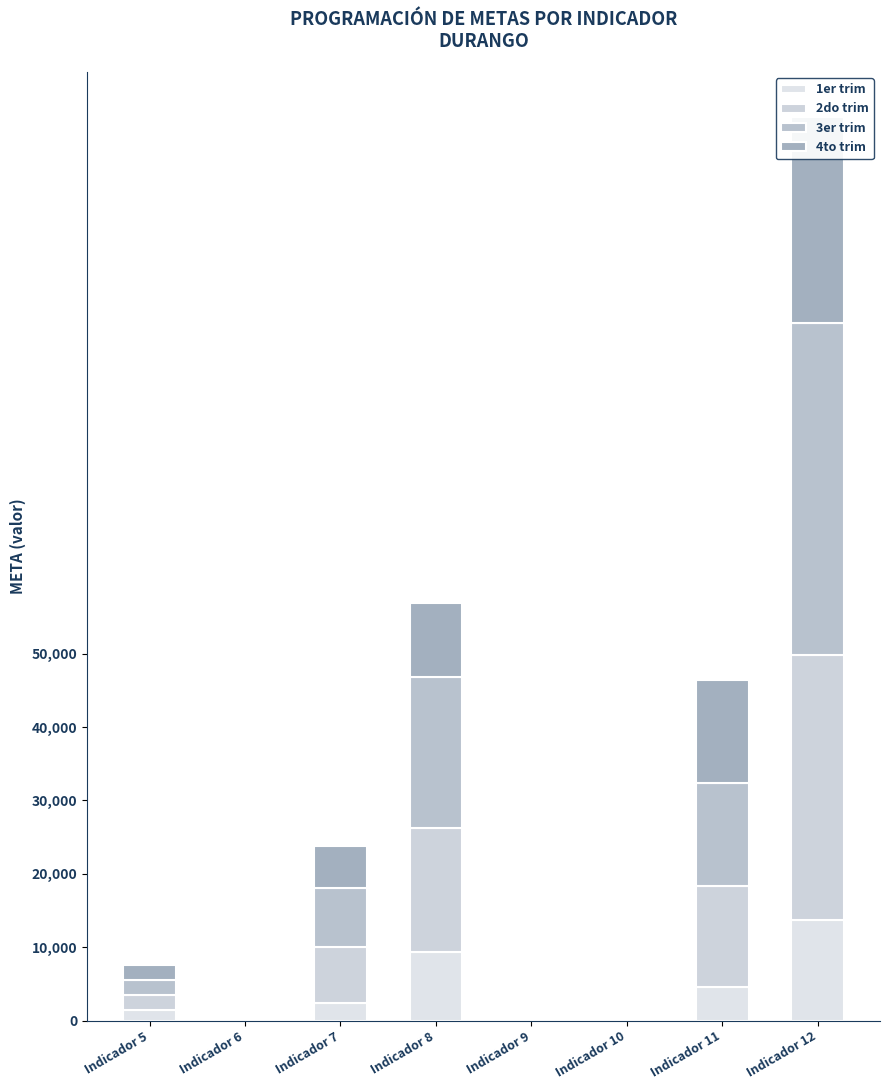

Is the value of 3er trim at Indicador 7 greater than the value of 2do trim at Indicador 11?

No